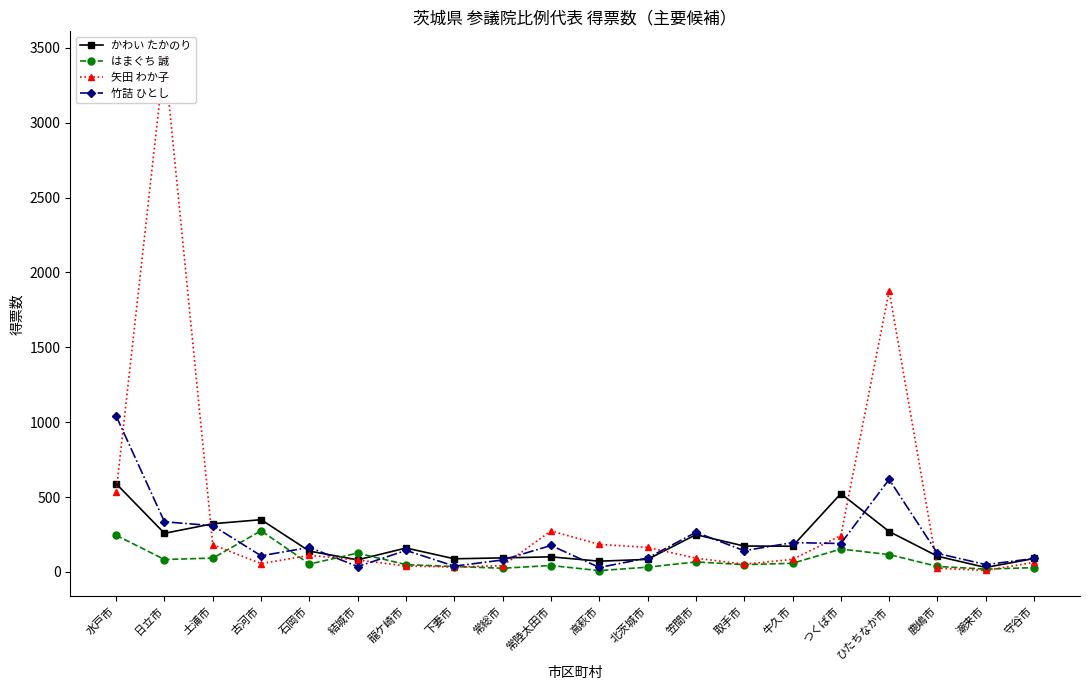

What are all the series names shown in the legend?

かわい たかのり, はまぐち 誠, 矢田 わか子, 竹詰 ひとし